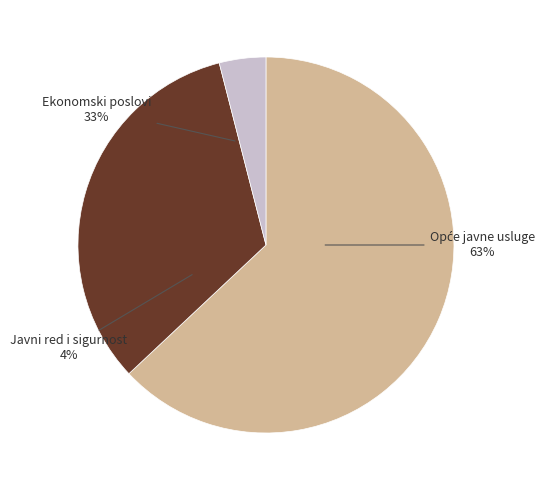

Is there any slice that represents more than half of the pie?

Yes